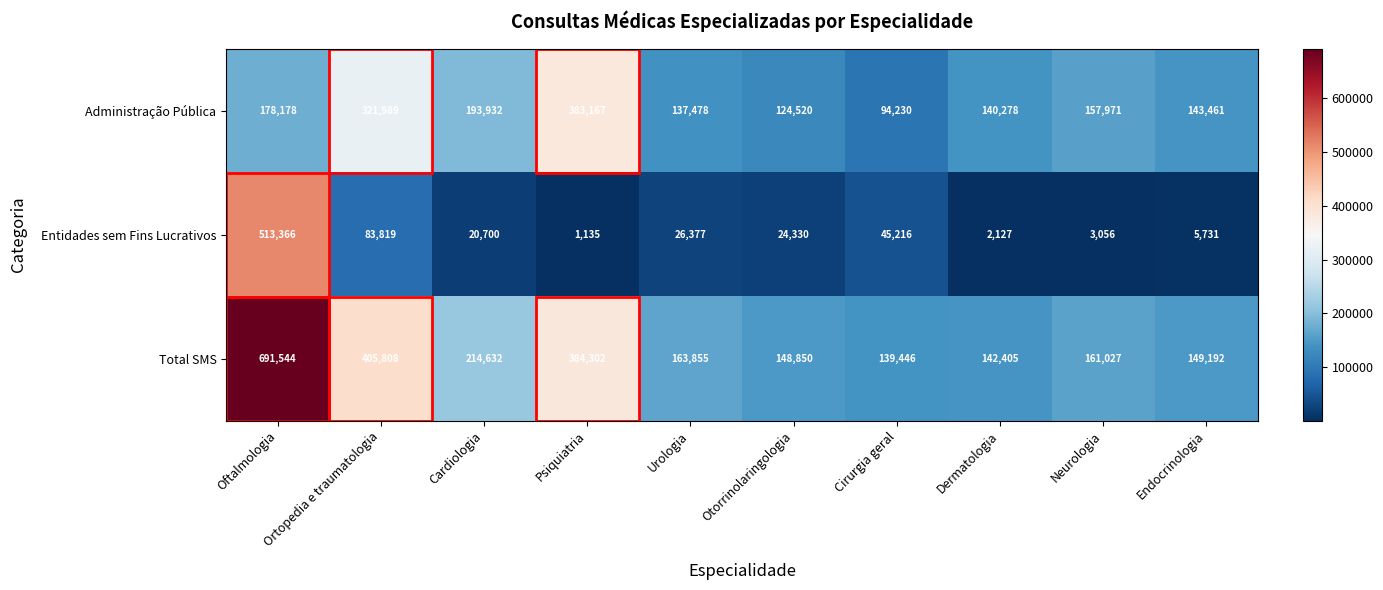

Which label corresponds to the smallest value in the chart?

Psiquiatria